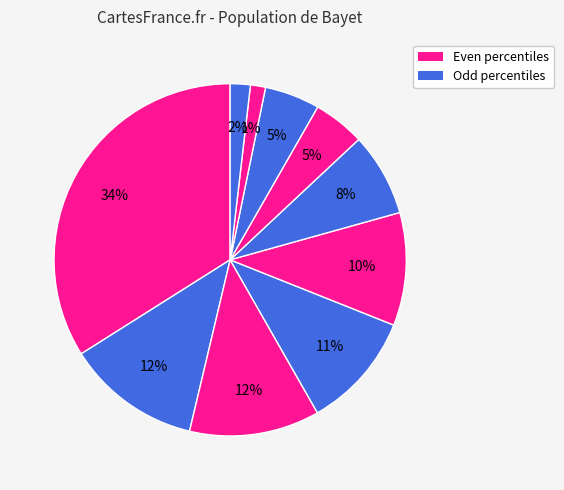

How many slices are in this pie chart?

10